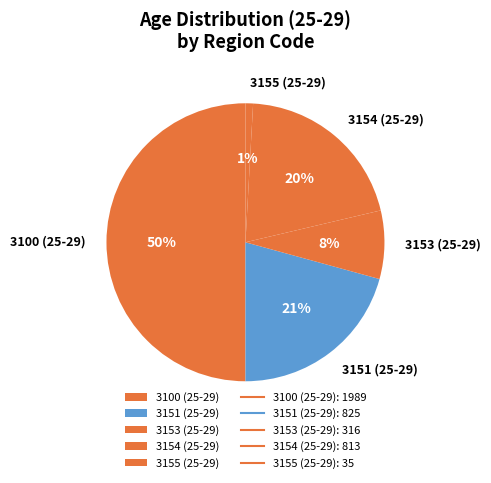

Do 3154 (25-29) and 3151 (25-29) together represent more than half of the pie?

No